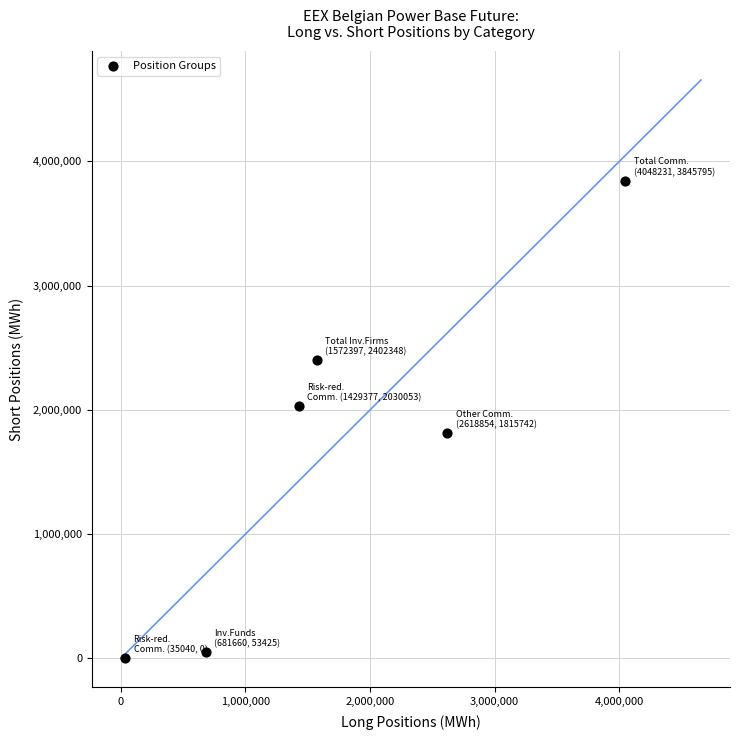

What is the average X value?

1730926